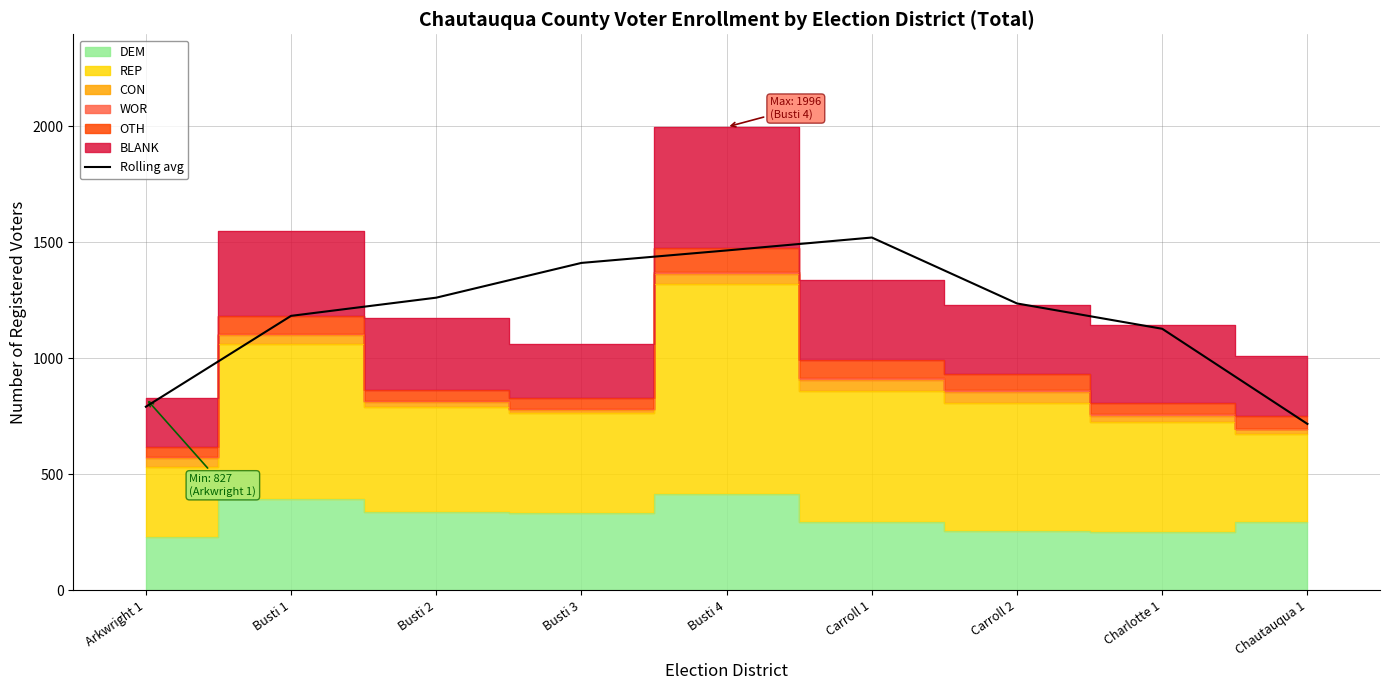

What is the sum of all values?

10710.3